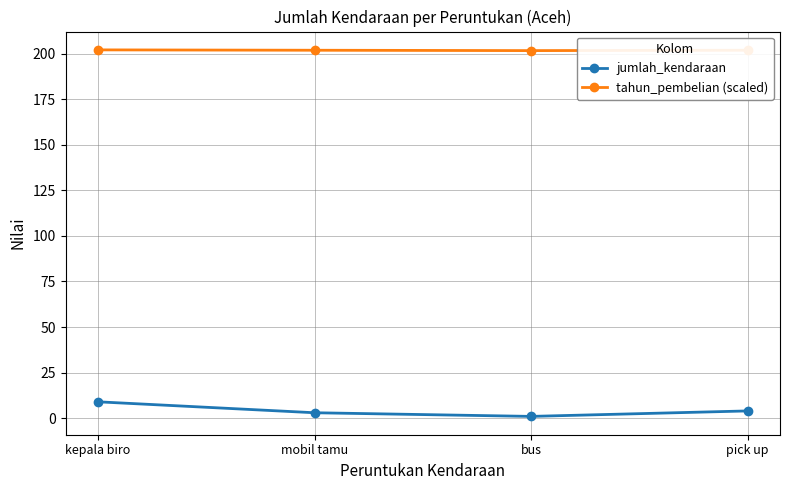

True or false: tahun_pembelian (scaled) and jumlah_kendaraan cross at least once.

False